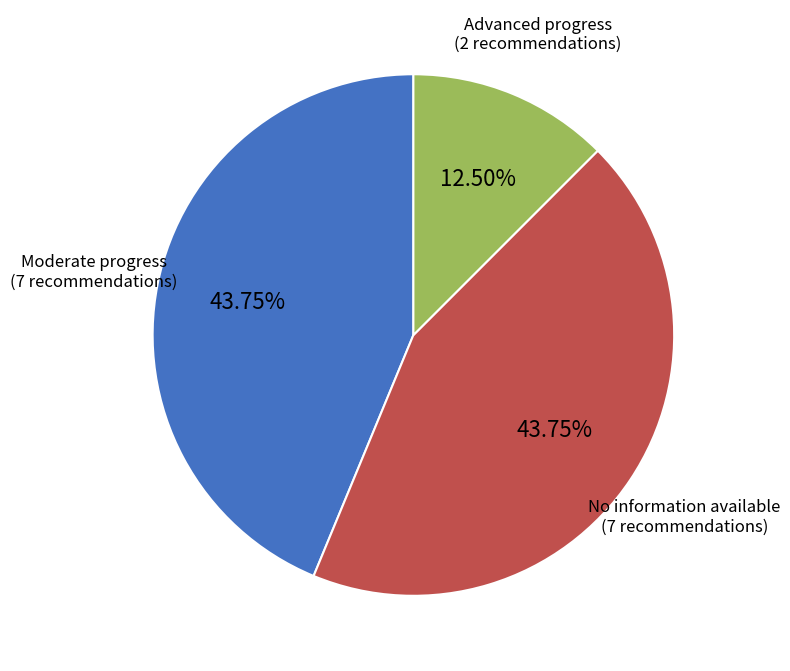

To the nearest percent, what is the average slice percentage?

33%